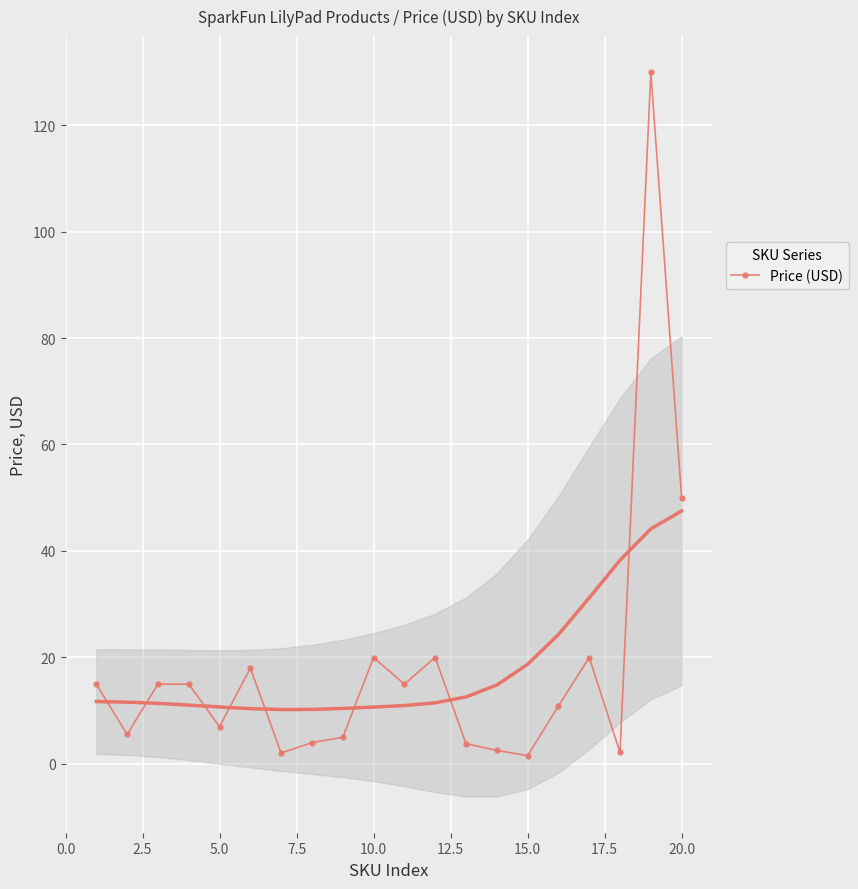

True or false: Price (USD) has more than 1 points higher than both neighbors.

True